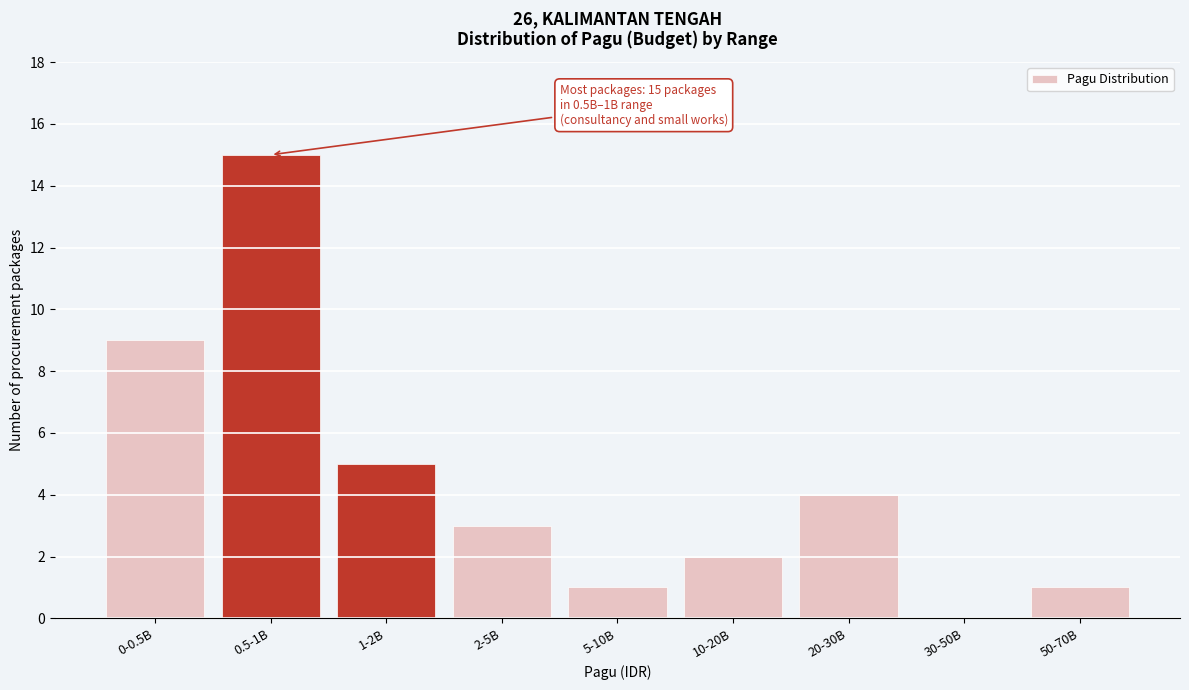

Reading left to right, list all the values displayed in this chart.

0-0.5B=9	0.5-1B=15	1-2B=5	2-5B=3	5-10B=1	10-20B=2	20-30B=4	30-50B=0	50-70B=1